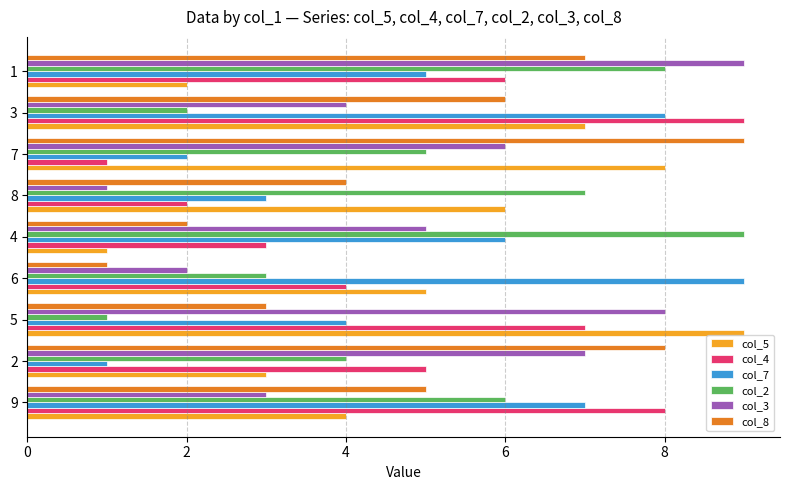

The value of col_5 at 8 is 2. True or false?

False